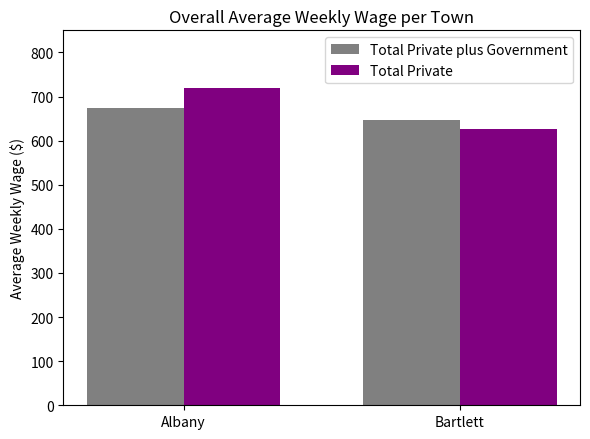

Count the number of data series in this chart.

2